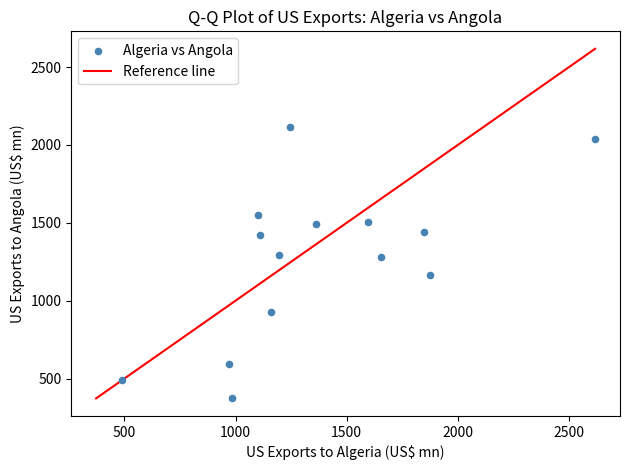

What is the range of X values (max minus min)?

2129.9